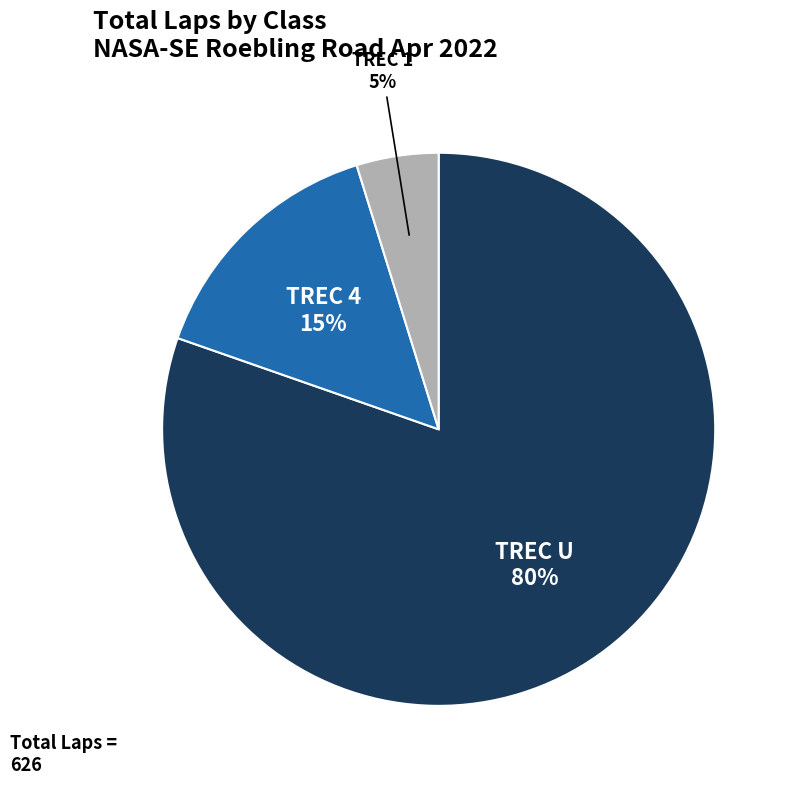

Count the number of slices in the pie.

3